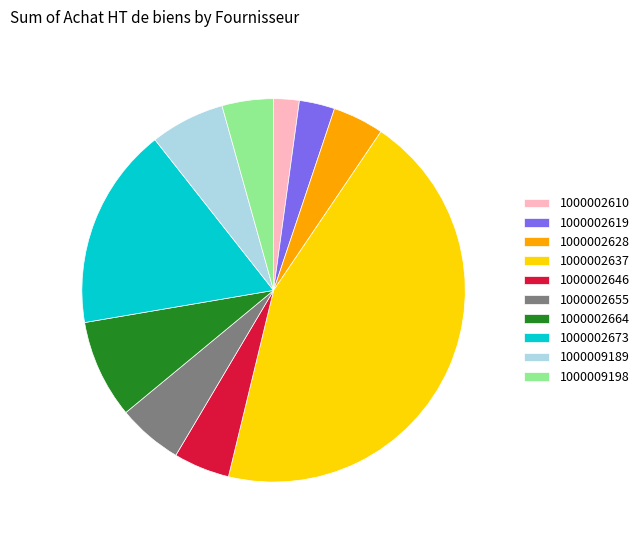

Which slice is the largest?

1000002637